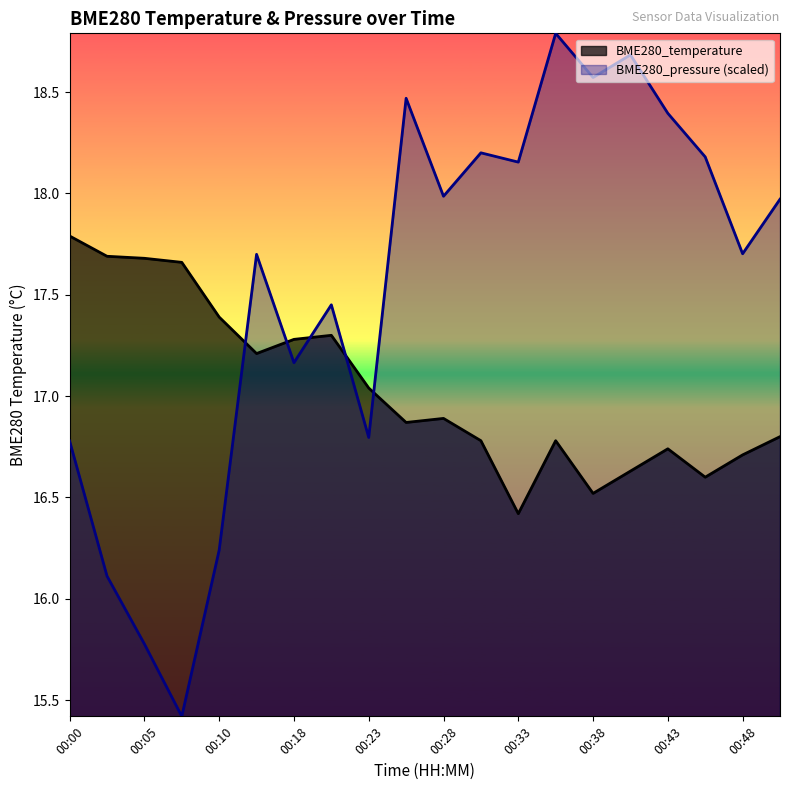

How many series are shown in this chart?

2